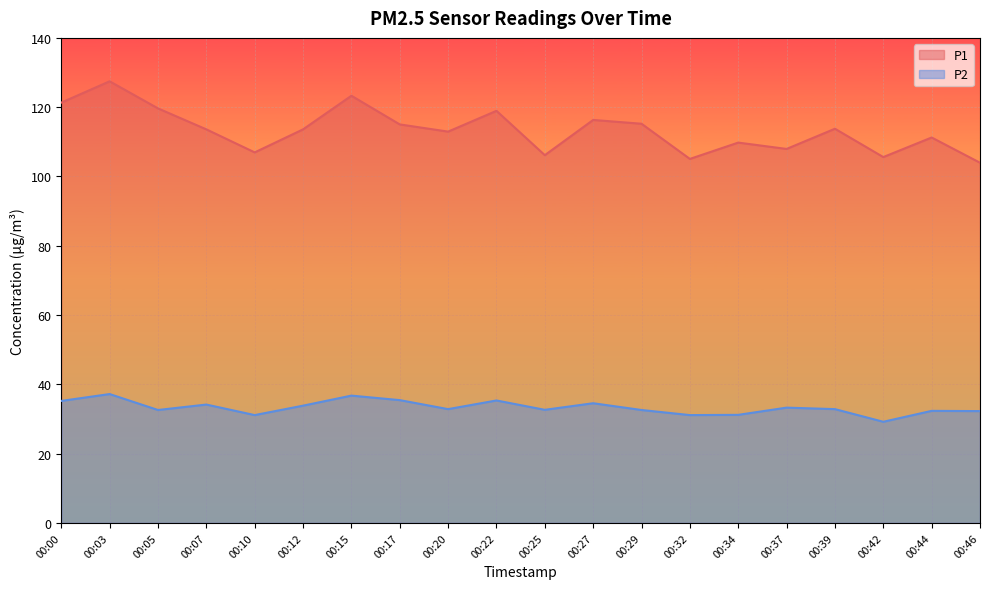

Between 00:07 and 00:32, which is larger?

00:07